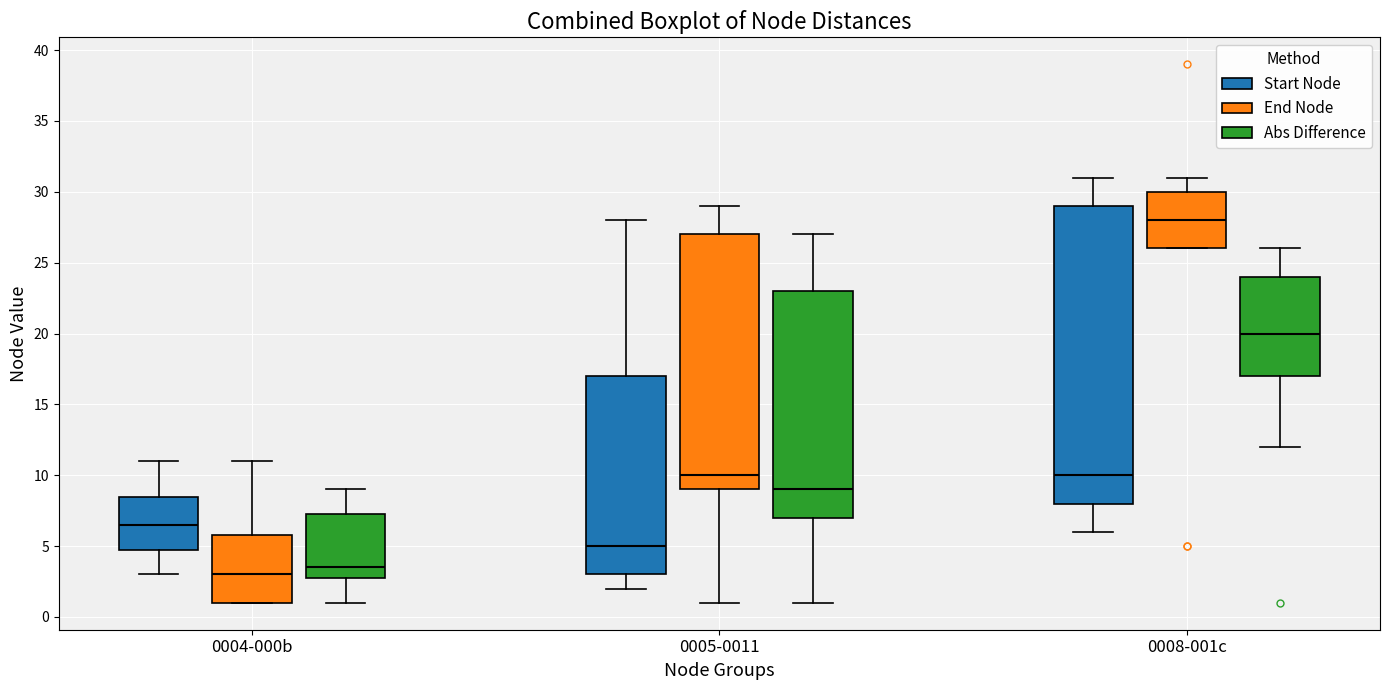

Comparing the boxes themselves (not the whiskers), which one is the tallest?

0008-001c (Start Node)